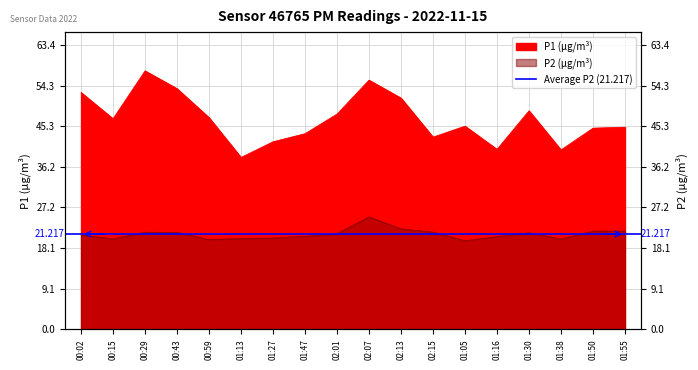

How many interior local valleys does the P2 series have?

4